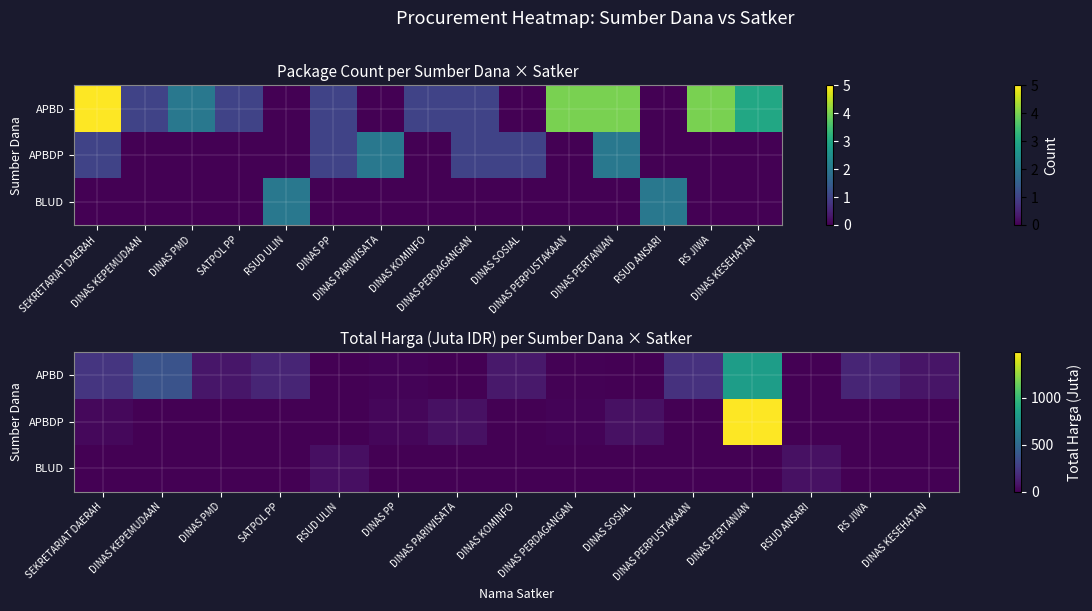

What is the total value across all series at RS JIWA?

152.3